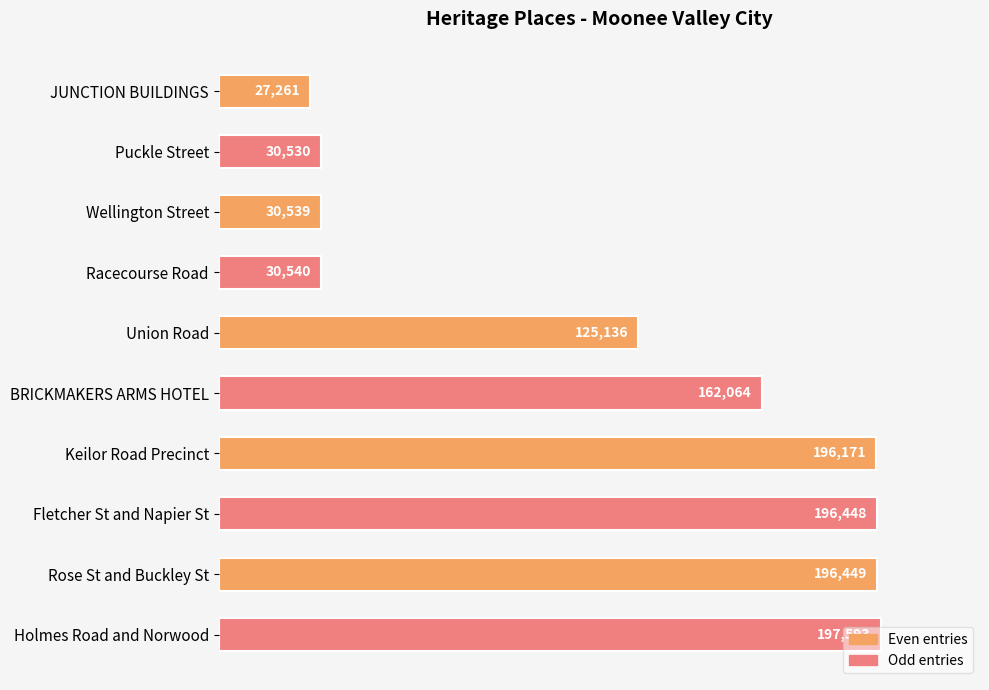

Does the chart contain any negative values?

No